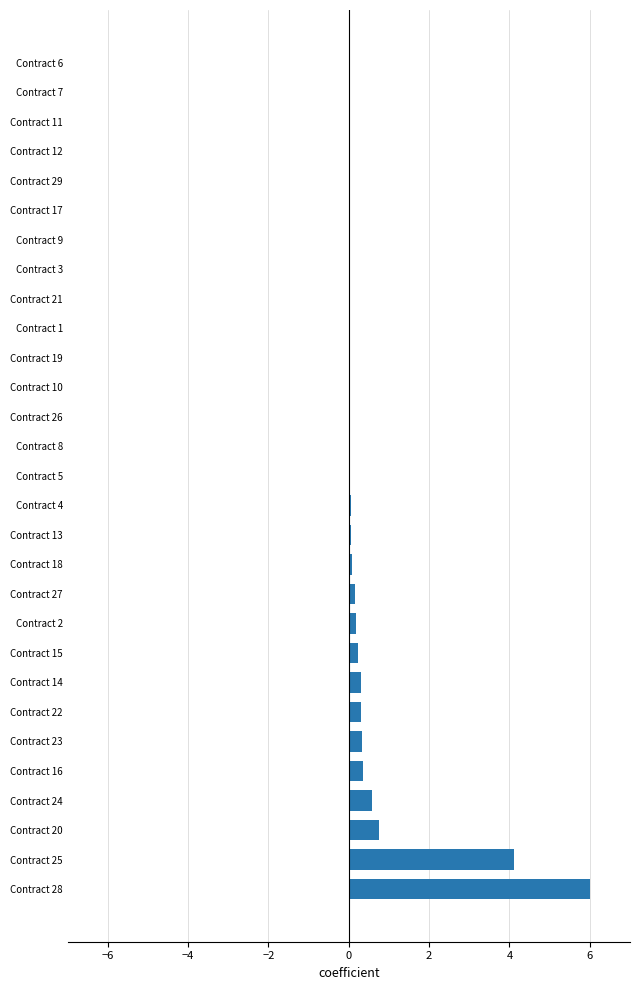

What is the average value?

0.5